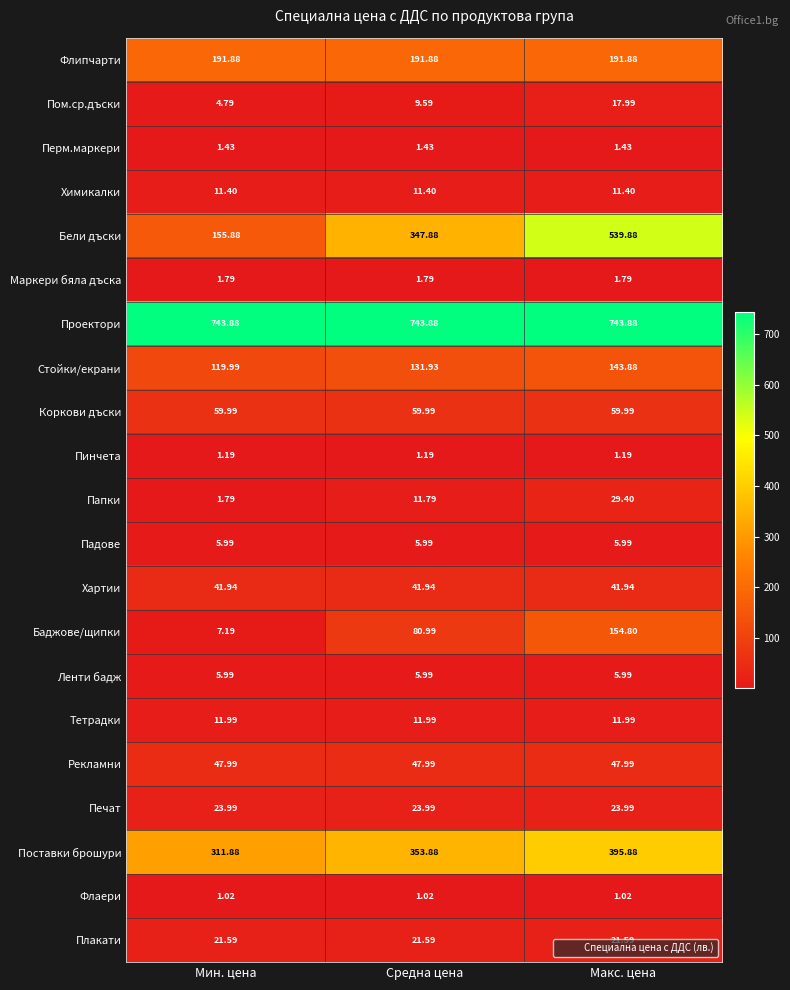

Rank the categories by Бели дъски value from highest to lowest.

Макс. цена, Средна цена, Мин. цена